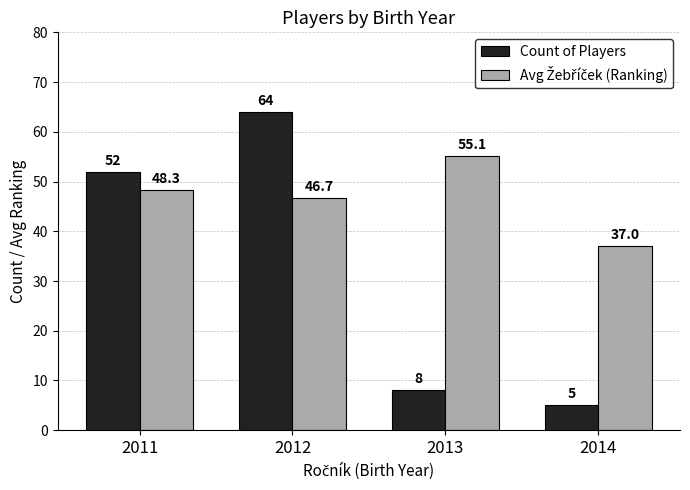

What is the difference between the maximum and minimum values in the Count of Players series?

59.0